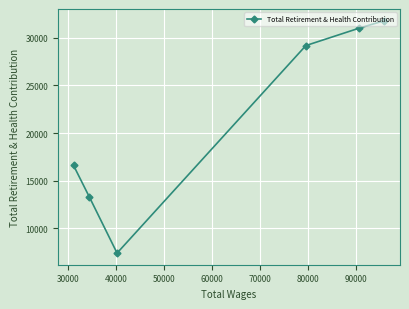

What is the value of the 4th point from the left?

29183